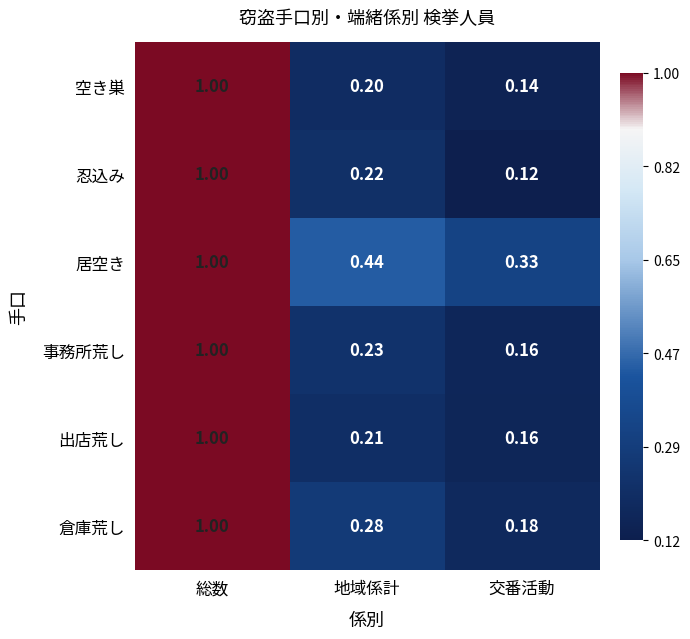

Which series changed the most between 地域係計 and 交番活動?

居空き